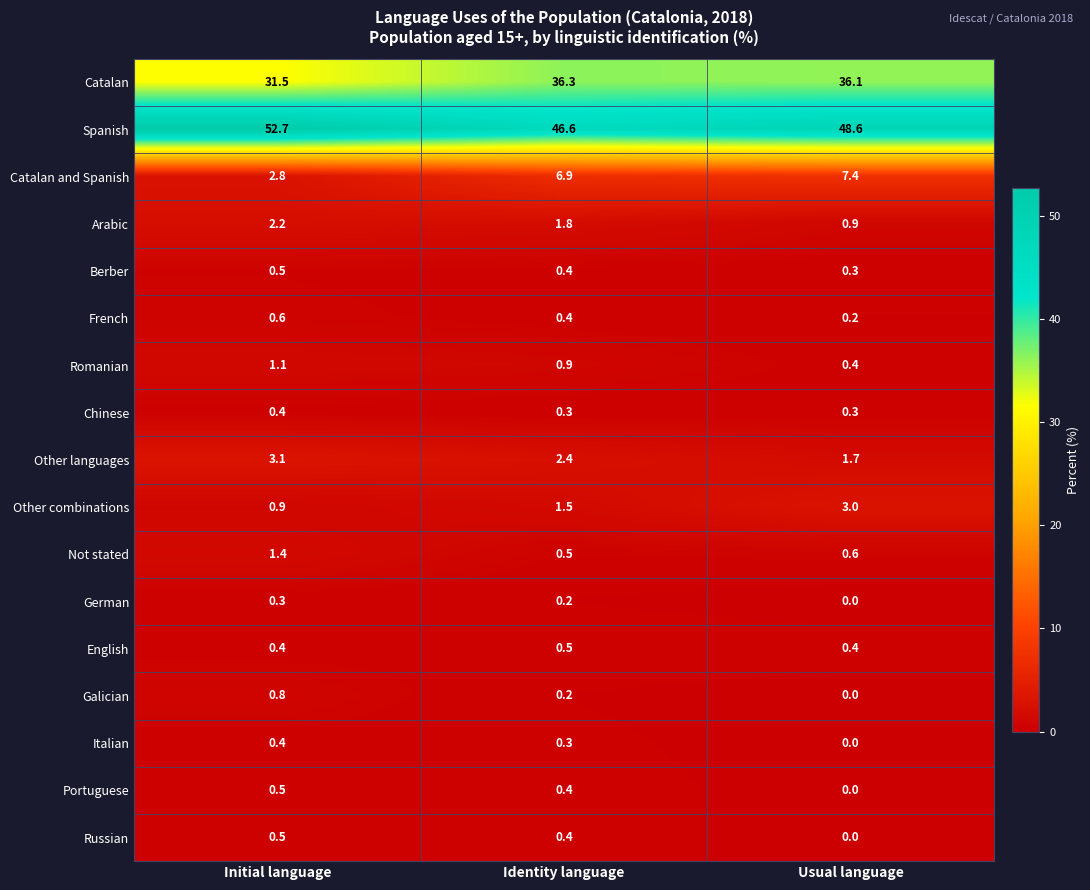

What is the maximum value for Catalan?

36.3